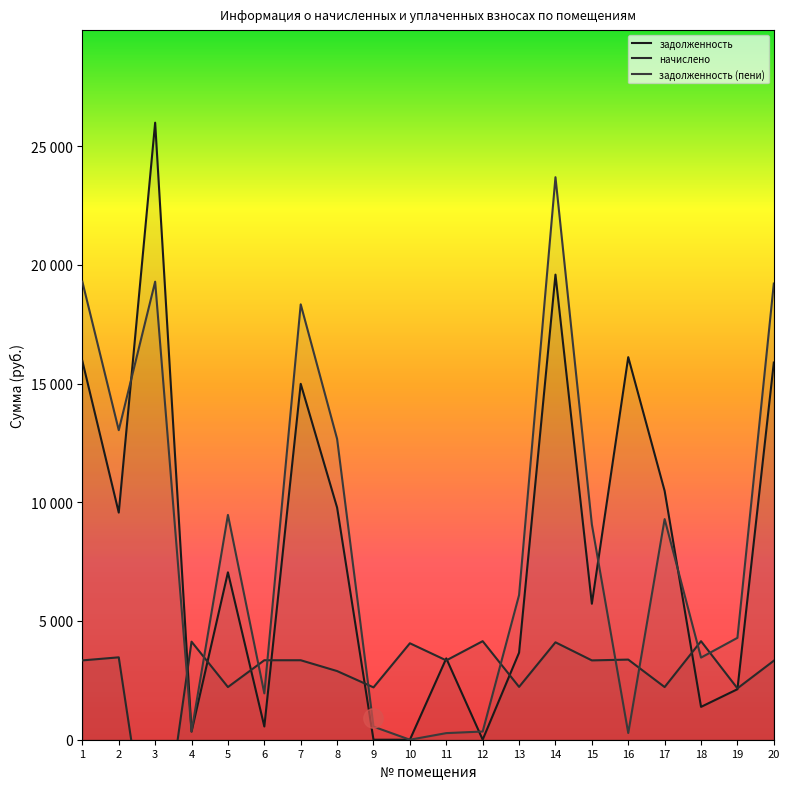

True or false: задолженность (пени) has more than 2 points higher than both neighbors.

True